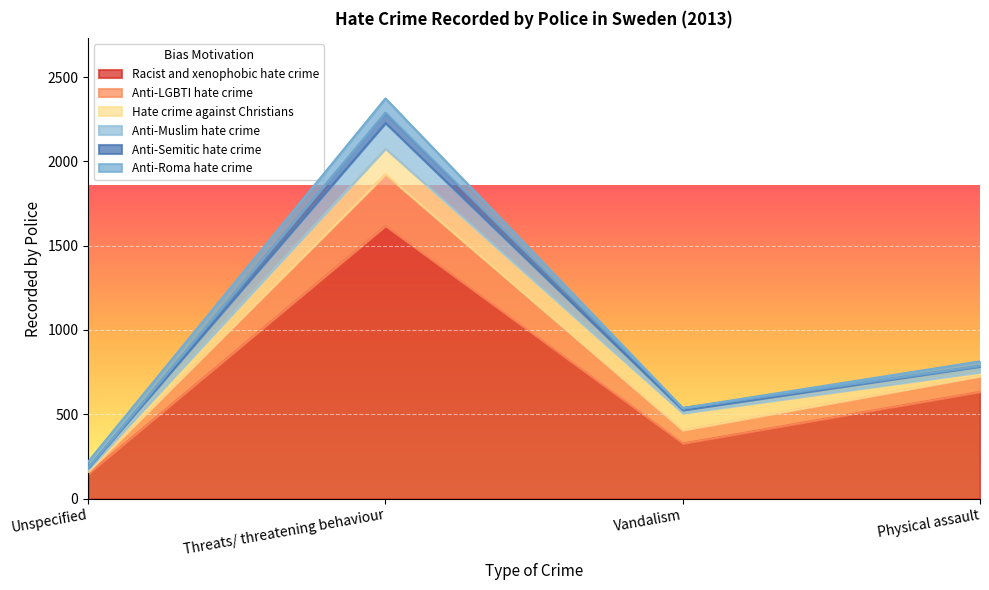

Which has a higher value, Unspecified or Physical assault?

Physical assault